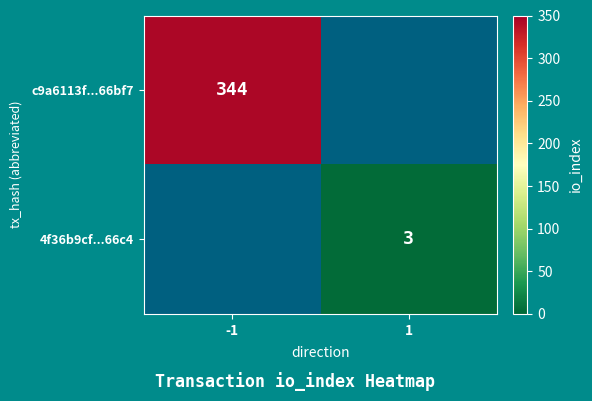

Is the value of 4f36b9cf...66c4 at 1 greater than the value of c9a6113f...66bf7 at -1?

No